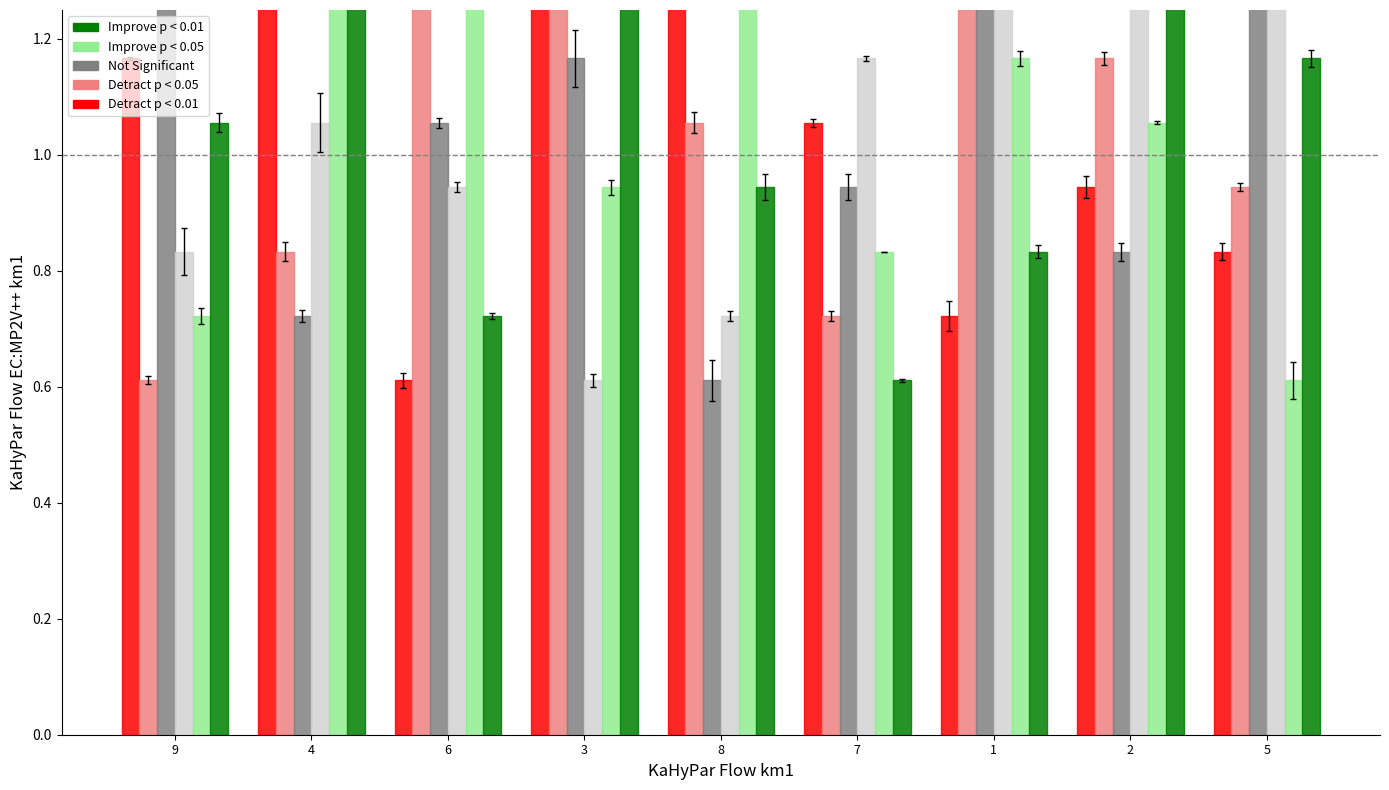

Are the bars grouped side by side (vs. stacked)?

Yes